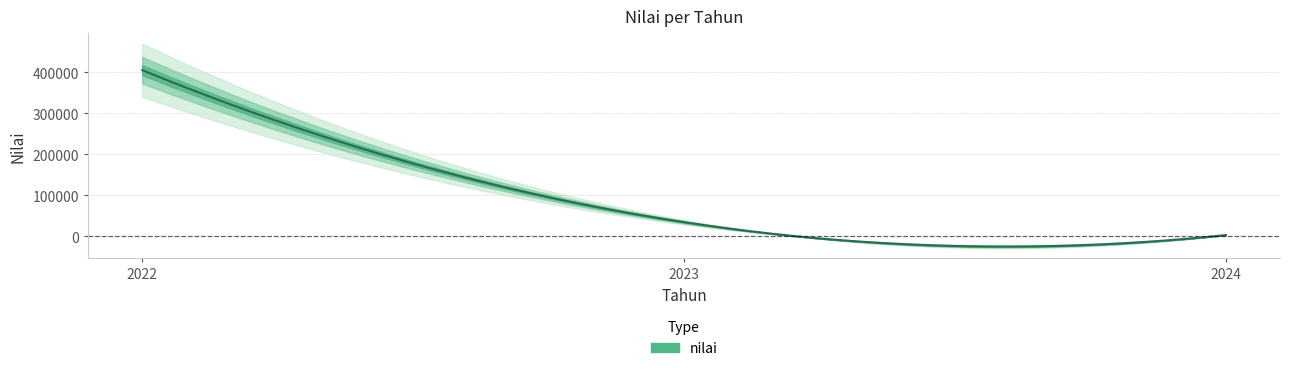

Reading left to right, extract all data points from this chart.

405122	34600	3200